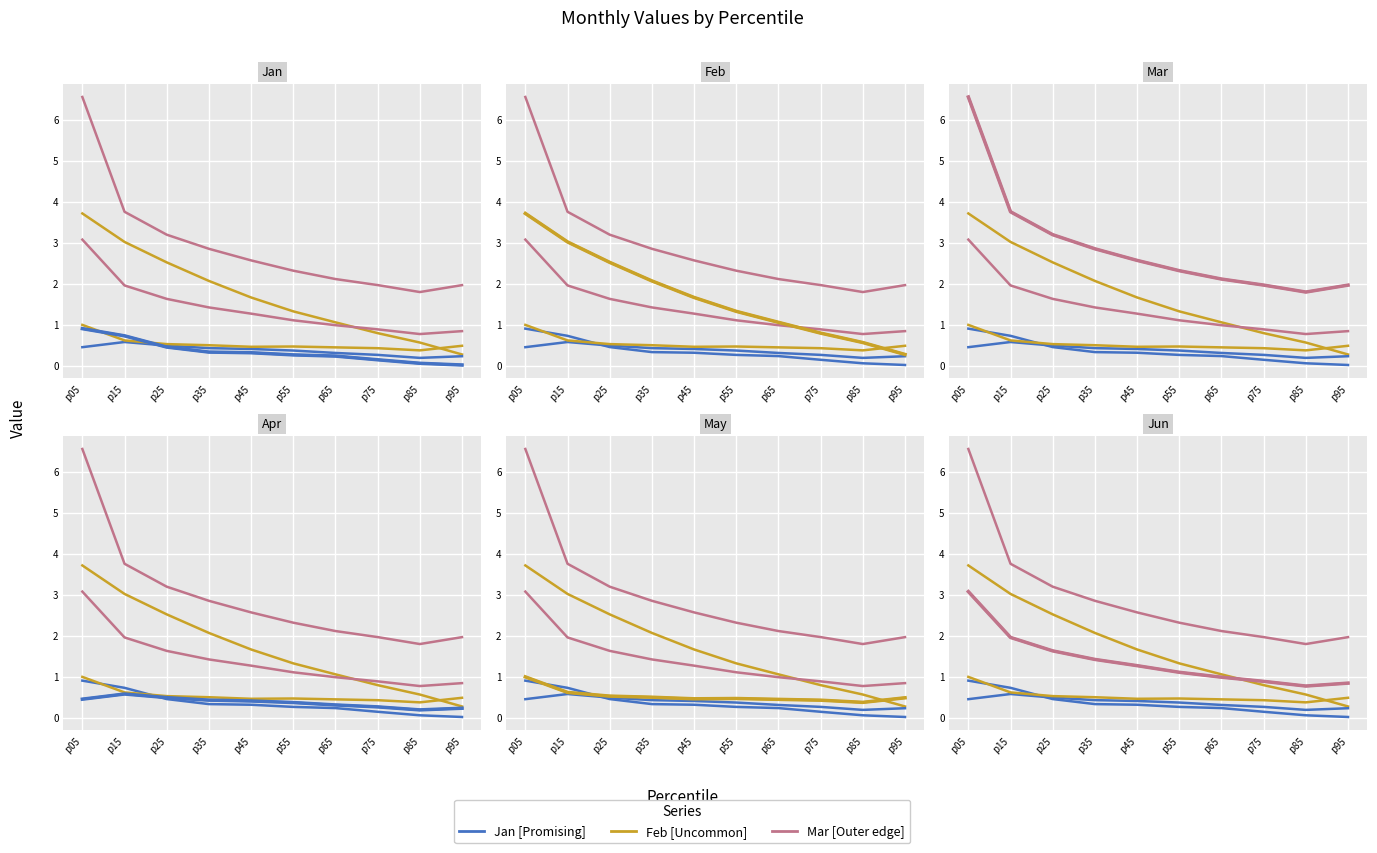

At which label does Feb first exceed 1?

p05